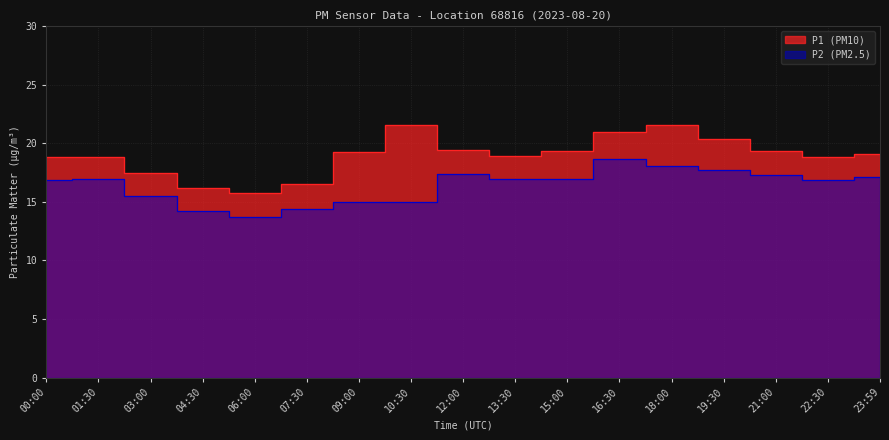

Which series has the largest total across all categories?

P1